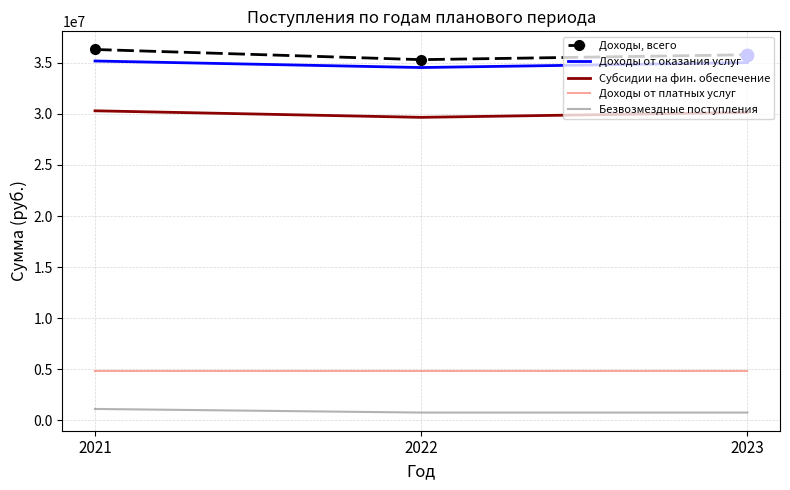

Is the value of Субсидии на фин. обеспечение at 2021 greater than the value of Безвозмездные поступления at 2021?

Yes